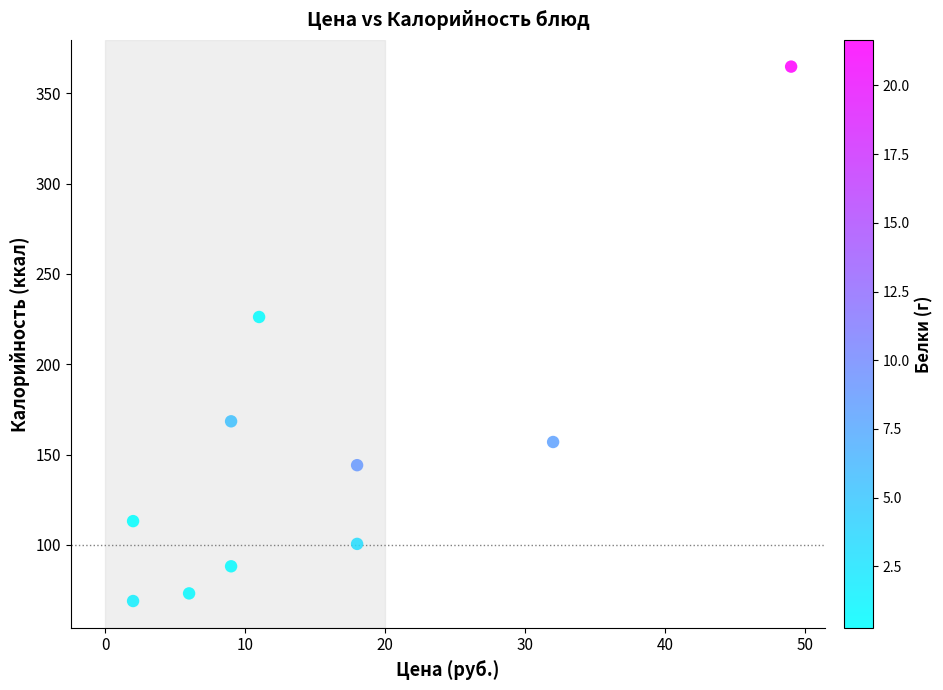

What Y value in the scatter plot is closest to 216?

226.2